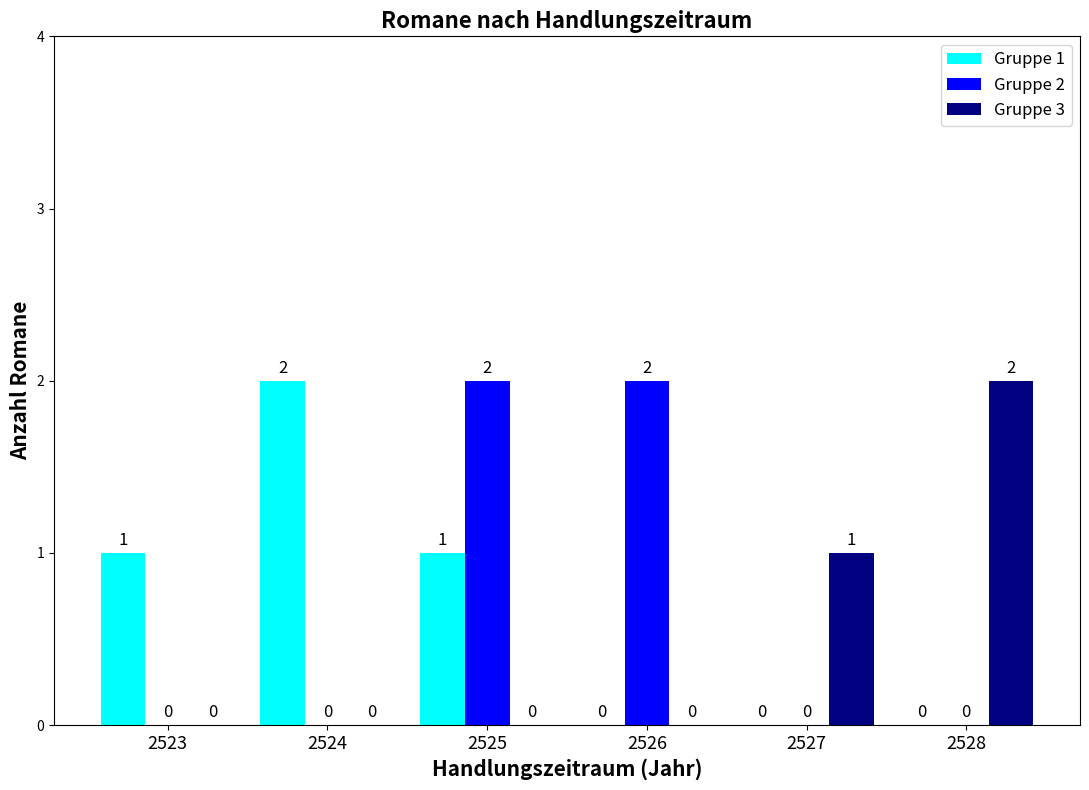

Reading left to right, what are all the values shown in this chart?

Gruppe 1: 2523=1	2524=2	2525=1	2526=0	2527=0	2528=0
Gruppe 2: 2523=0	2524=0	2525=2	2526=2	2527=0	2528=0
Gruppe 3: 2523=0	2524=0	2525=0	2526=0	2527=1	2528=2